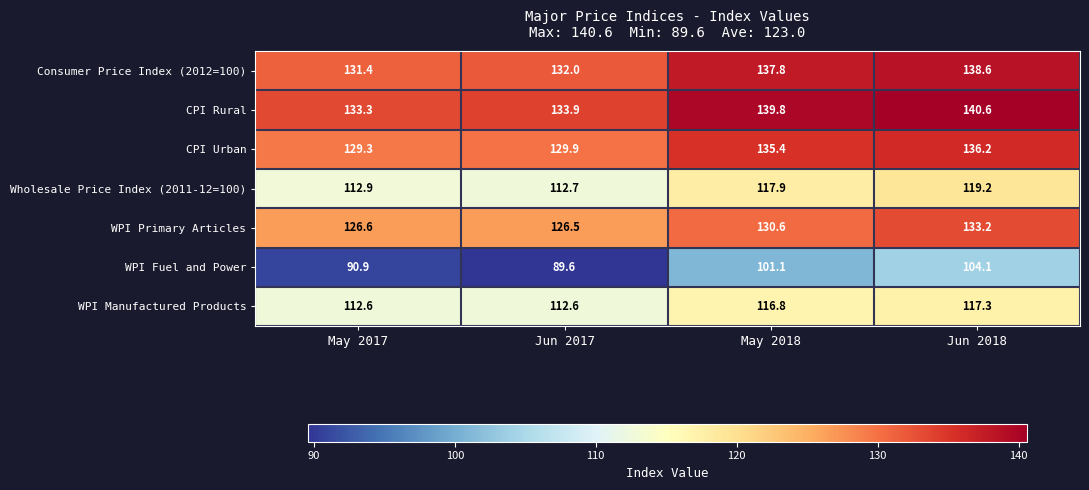

Between Jun 2017 and May 2018, which series saw the biggest shift?

WPI Fuel and Power